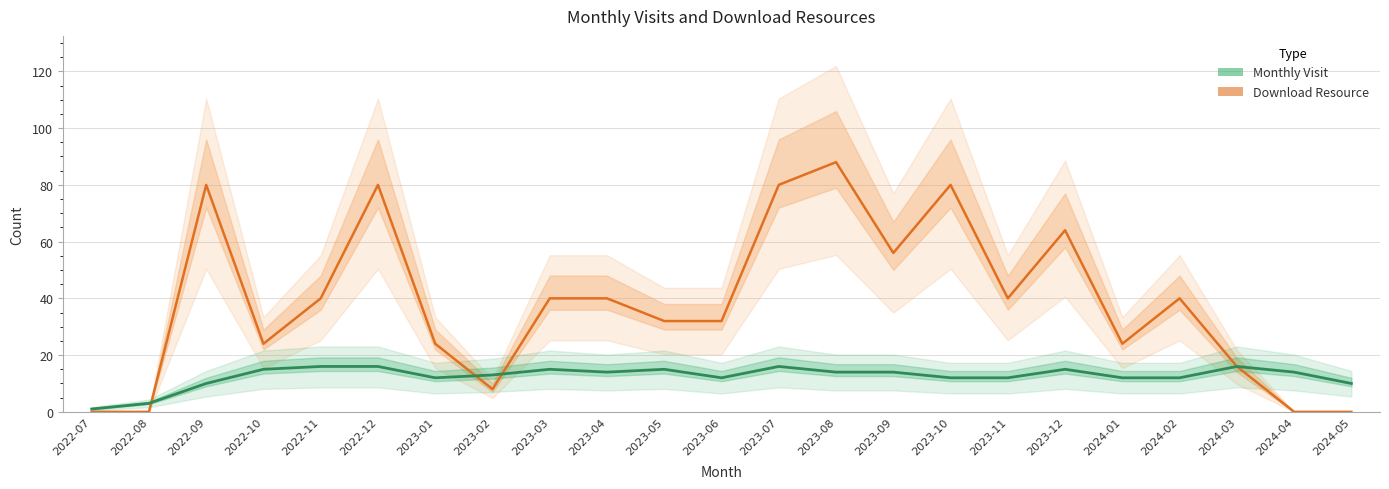

What is the average value of the Download Resource series?

39